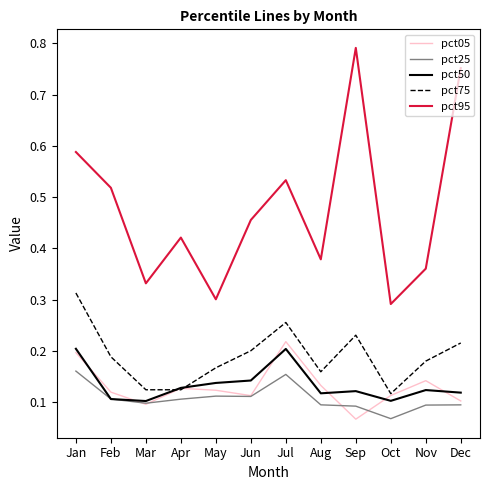

Does the chart have visible grid lines?

No